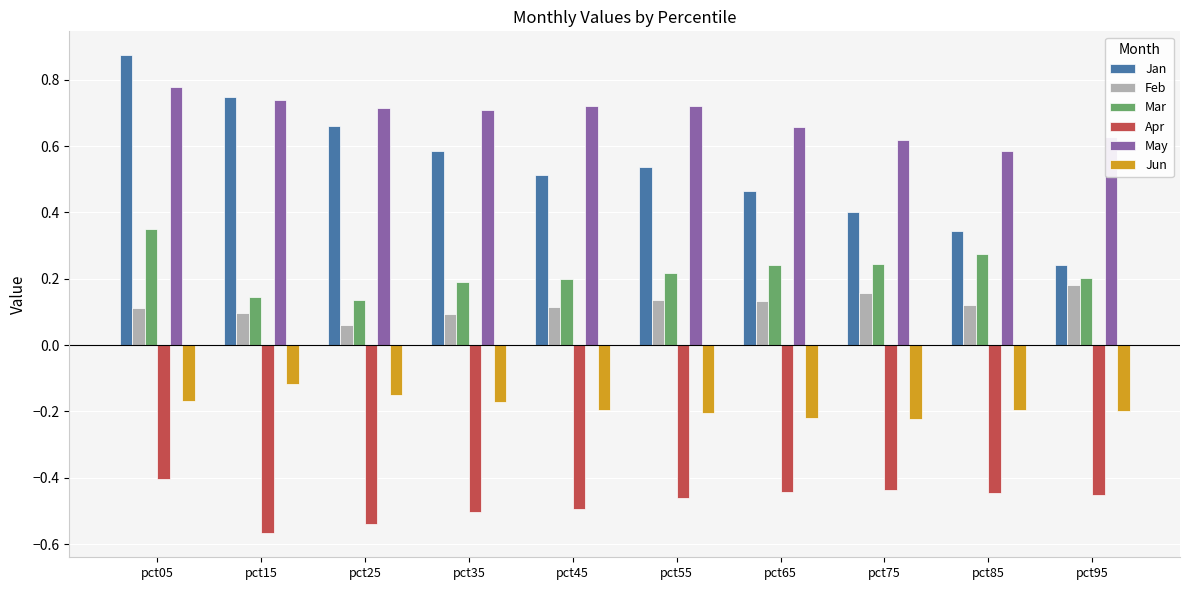

The Feb series shows 0.1 at pct95. True or false?

False